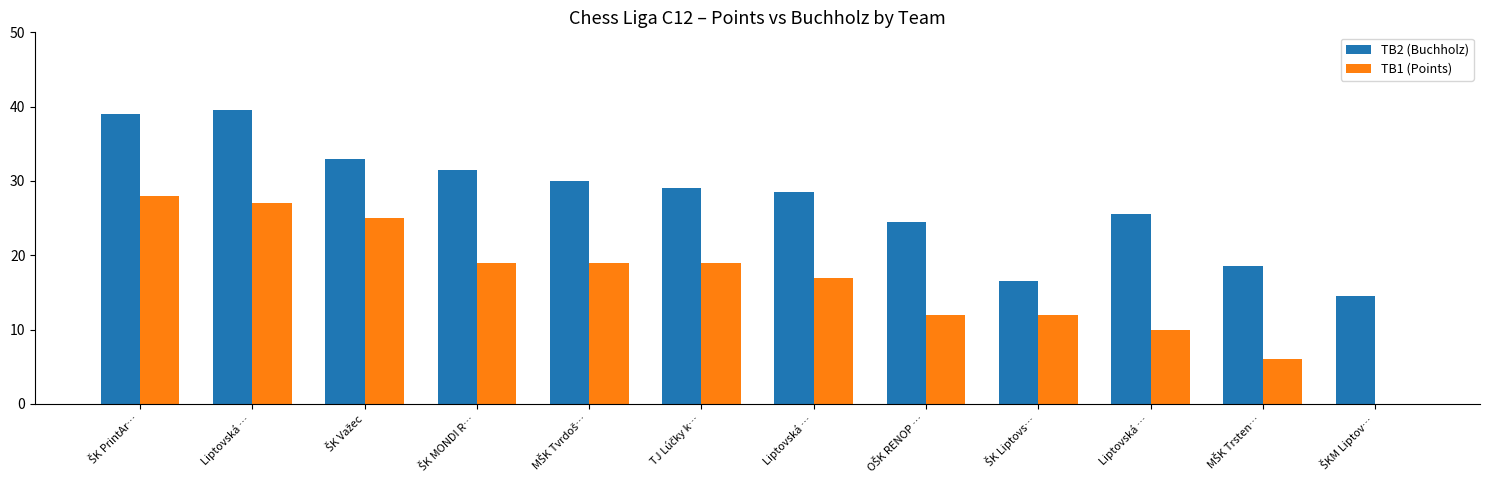

At how many categories does at least one series exceed 38?

2